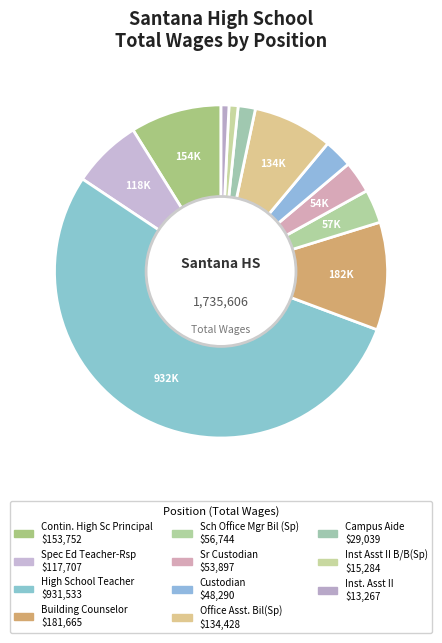

Is it true that Campus Aide is 9% of the pie?

False